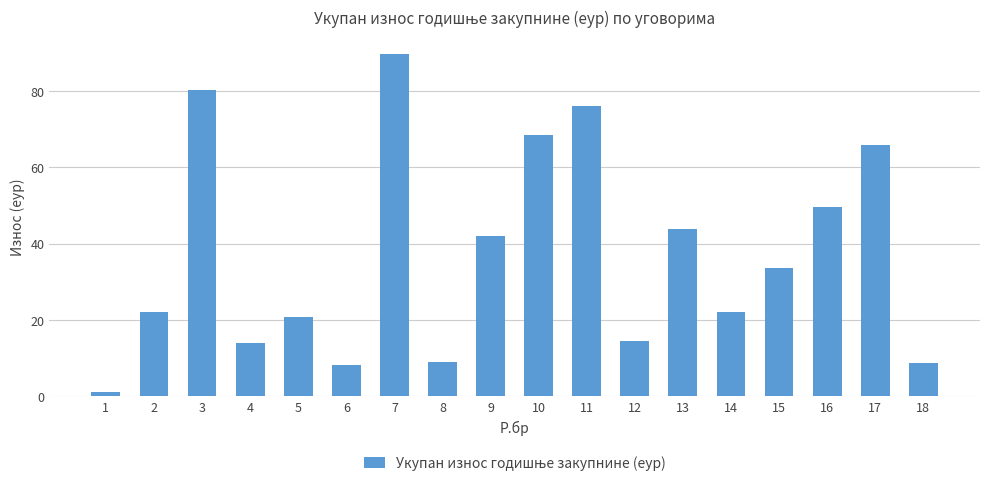

Which category has the highest value across all series?

7